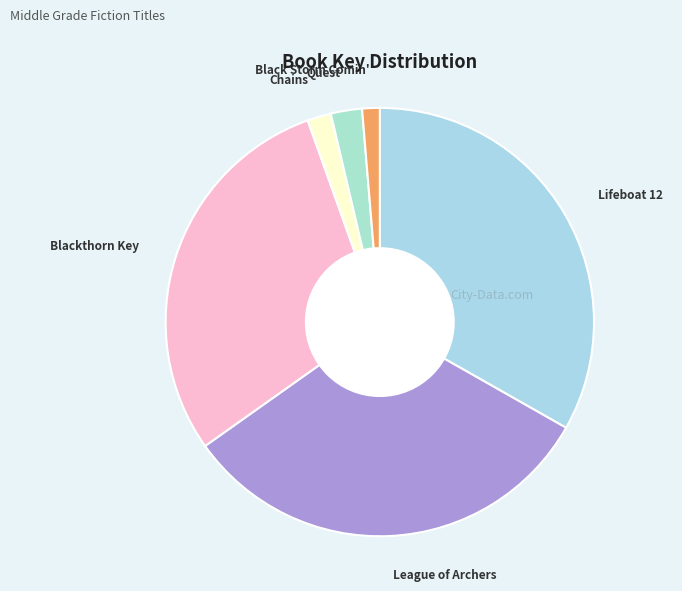

Combined, do Chains and Blackthorn Key account for over 50%?

No